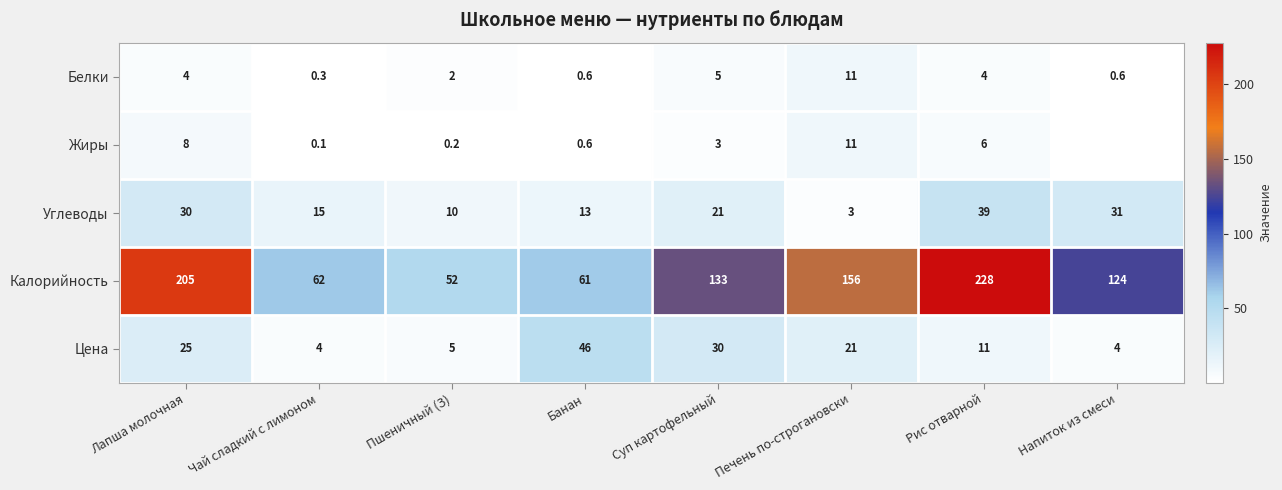

Read the Калорийность value at Печень по-строгановски.

156.0